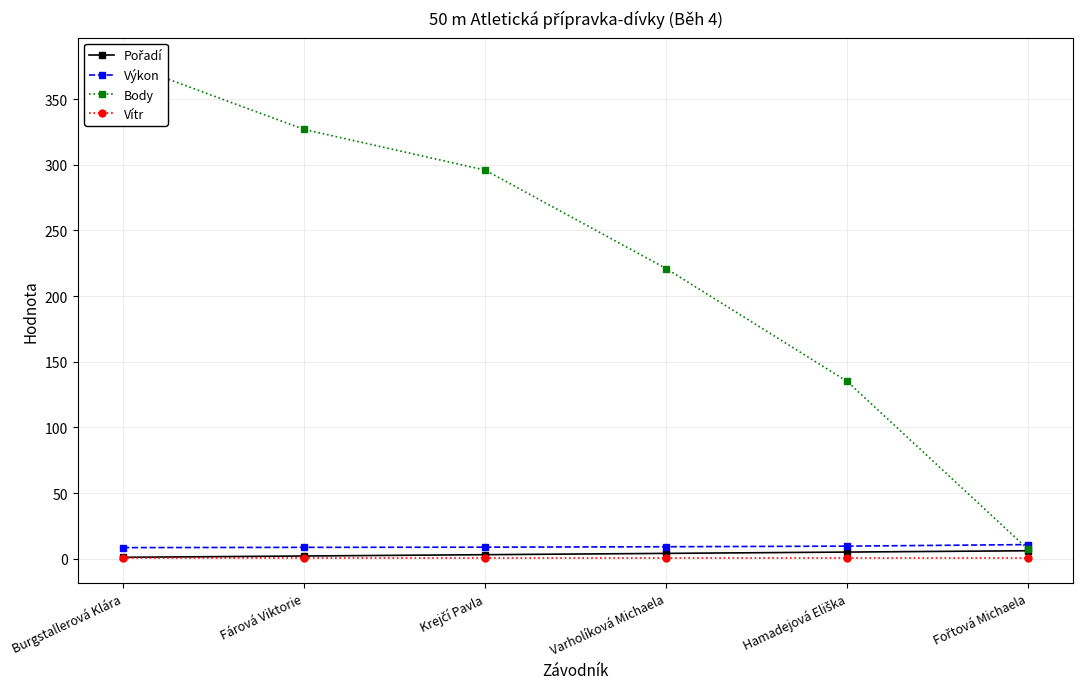

Which series has the largest total across all categories?

Body